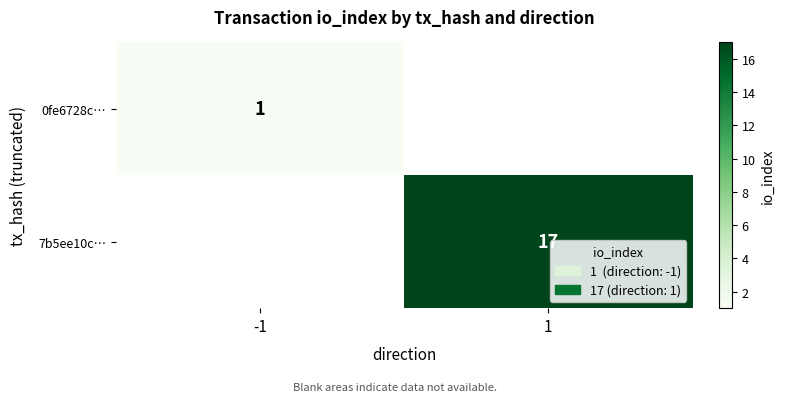

The value of 0fe6728c… at -1 is 1. True or false?

True